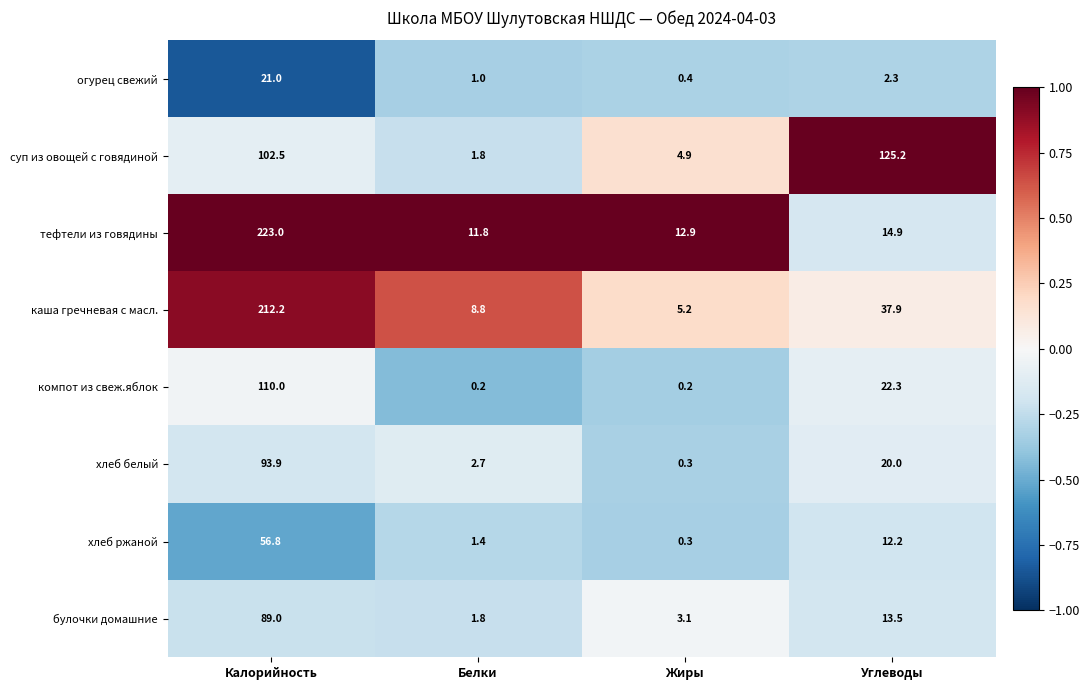

Between Жиры and Углеводы, which series saw the biggest shift?

суп из овощей с говядиной